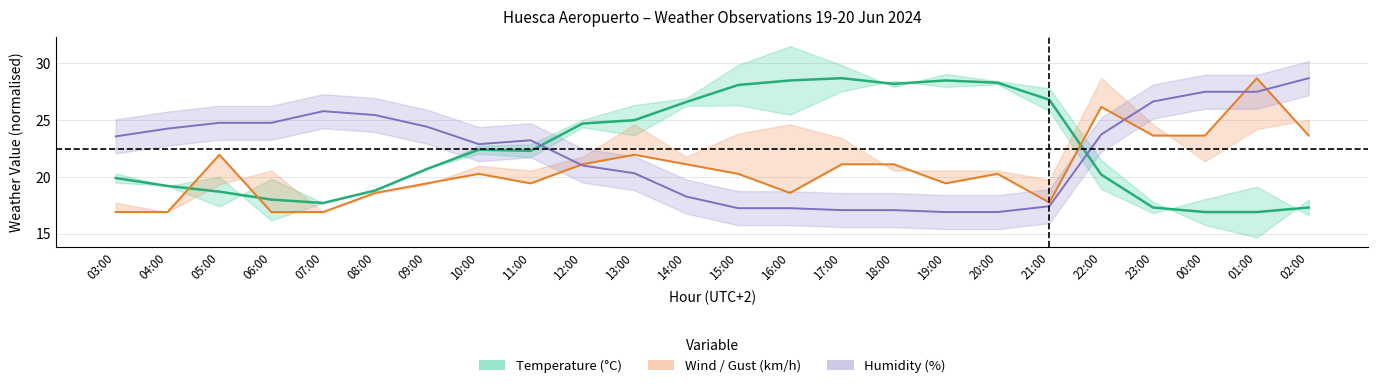

What is the minimum value shown in the chart?

16.9